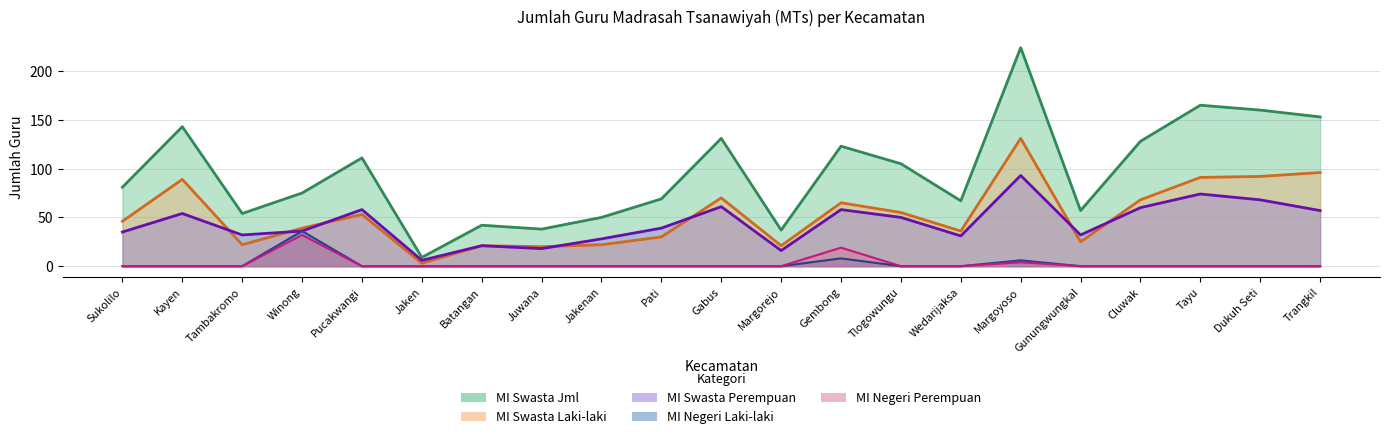

True or false: MI Negeri Laki-laki and MI Negeri Perempuan cross at least once.

False